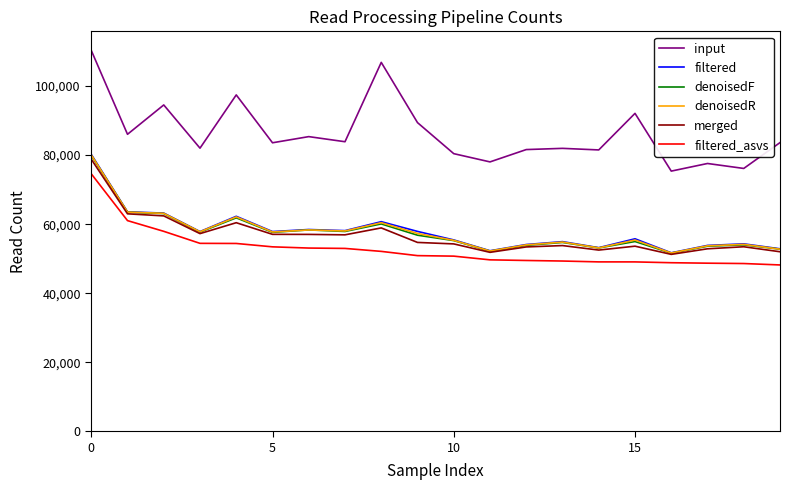

Which series has the largest total across all categories?

input